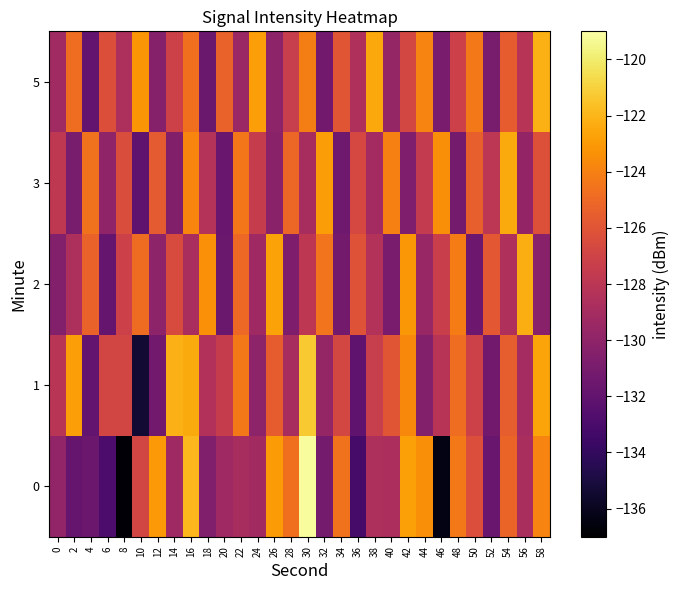

Reading left to right, list all the values displayed in this chart.

0: 0=-129.9	2=-131.8	4=-131.5	6=-133.0	8=-136.8	10=-126.9	12=-123.0	14=-129.3	16=-121.9	18=-130.6	20=-129.3	22=-128.9	24=-129.2	26=-123.0	28=-124.7	30=-119.2	32=-131.2	34=-124.6	36=-133.2	38=-128.7	40=-128.7	42=-122.8	44=-123.5	46=-136.3	48=-124.3	50=-126.3	52=-131.7	54=-125.2	56=-128.8	58=-123.9
1: 0=-128.1	2=-122.8	4=-131.9	6=-126.9	8=-126.9	10=-135.4	12=-131.3	14=-122.1	16=-122.4	18=-128.4	20=-127.5	22=-124.3	24=-130.1	26=-125.6	28=-128.9	30=-121.3	32=-129.7	34=-126.8	36=-132.1	38=-127.4	40=-125.9	42=-123.7	44=-130.5	46=-128.2	48=-124.8	50=-127.1	52=-131.3	54=-125.5	56=-129.0	58=-122.6
2: 0=-130.5	2=-128.7	4=-125.3	6=-131.8	8=-127.2	10=-124.9	12=-130.1	14=-126.5	16=-128.8	18=-123.4	20=-131.6	22=-125.0	24=-129.3	26=-122.7	28=-130.8	30=-127.9	32=-124.5	34=-131.2	36=-126.1	38=-128.4	40=-130.9	42=-123.1	44=-129.6	46=-127.3	48=-124.2	50=-131.5	52=-125.8	54=-128.6	56=-122.3	58=-130.3
3: 0=-127.8	2=-131.0	4=-124.6	6=-129.9	8=-126.4	10=-132.1	12=-125.7	14=-130.6	16=-123.8	18=-128.3	20=-131.7	22=-124.4	24=-127.5	26=-130.2	28=-125.1	30=-128.9	32=-122.9	34=-131.4	36=-126.7	38=-129.1	40=-124.0	42=-130.7	44=-127.6	46=-123.5	48=-131.1	50=-125.4	52=-128.0	54=-122.4	56=-129.8	58=-126.2
5: 0=-129.2	2=-124.8	4=-131.9	6=-126.3	8=-128.7	10=-123.2	12=-130.4	14=-127.1	16=-124.7	18=-131.6	20=-125.3	22=-129.5	24=-122.8	26=-130.1	28=-127.4	30=-124.1	32=-131.3	34=-125.9	36=-128.5	38=-122.5	40=-129.7	42=-126.8	44=-123.9	46=-130.9	48=-127.2	50=-124.3	52=-131.0	54=-125.6	56=-128.2	58=-122.2